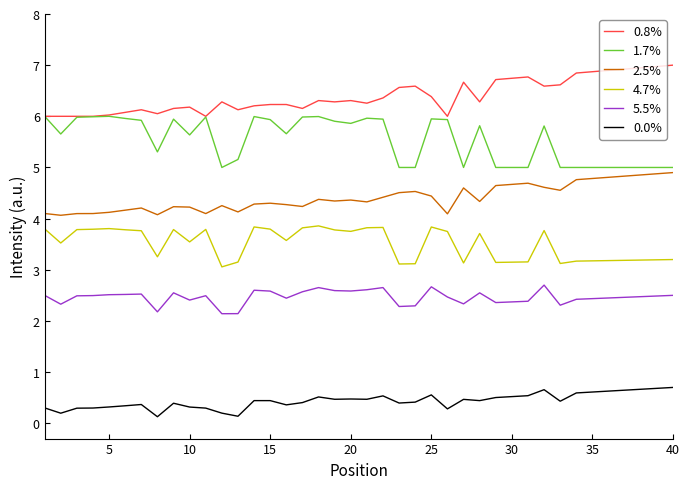

True or false: 0.8% and 2.5% cross at least once.

False